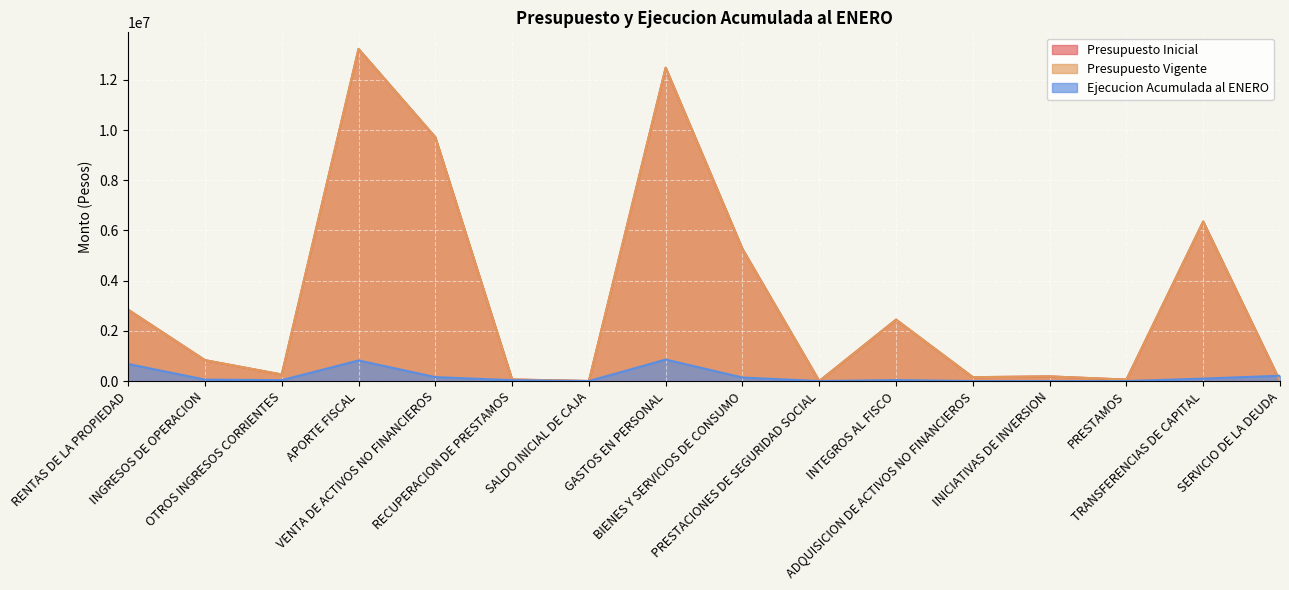

True or false: Ejecucion Acumulada al ENERO has more than 2 points higher than both neighbors.

True